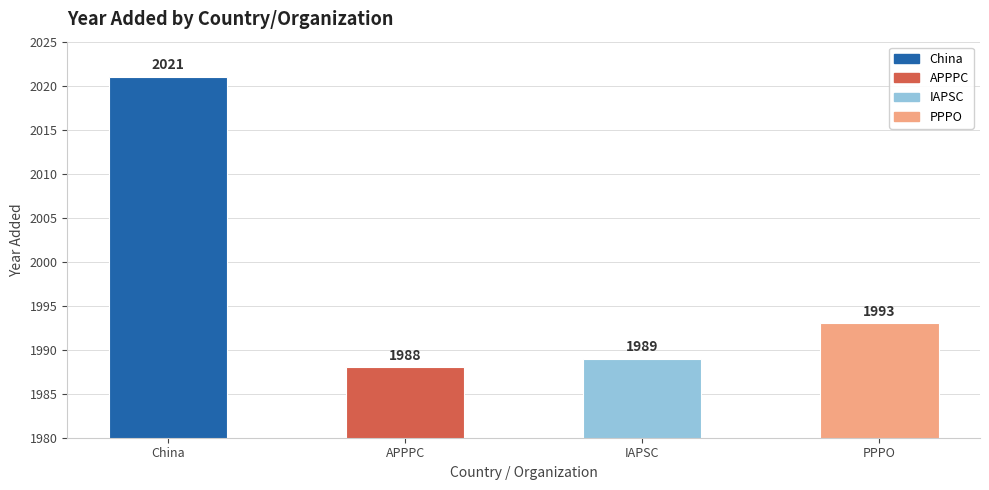

Reading right to left, what are all the values shown in this chart?

PPPO=1993	IAPSC=1989	APPPC=1988	China=2021